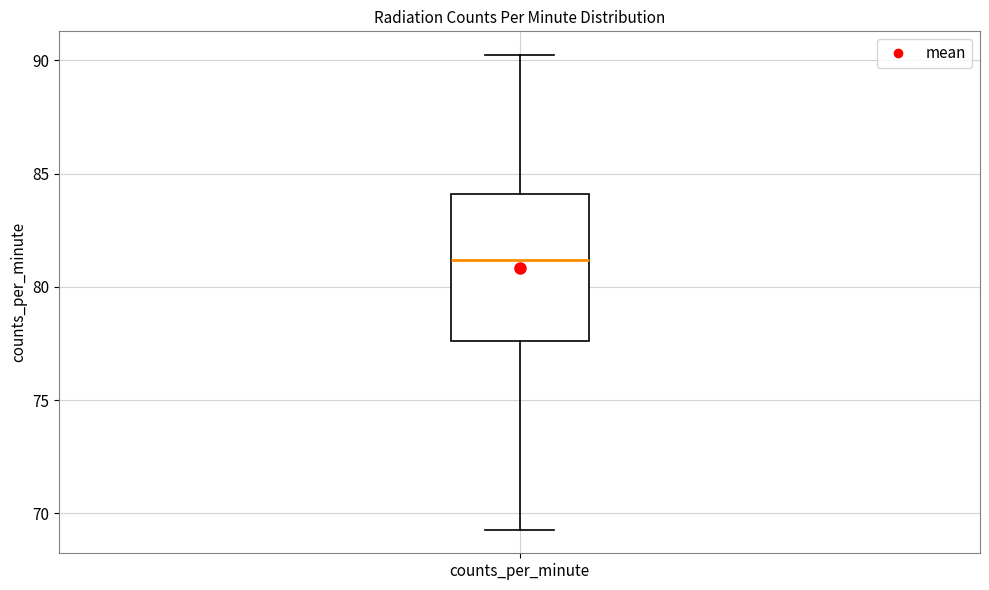

Where does the median line of the box for counts_per_minute sit on the y-axis? The values are not printed on the chart, so give them approximately, as read against the axis.

81.0